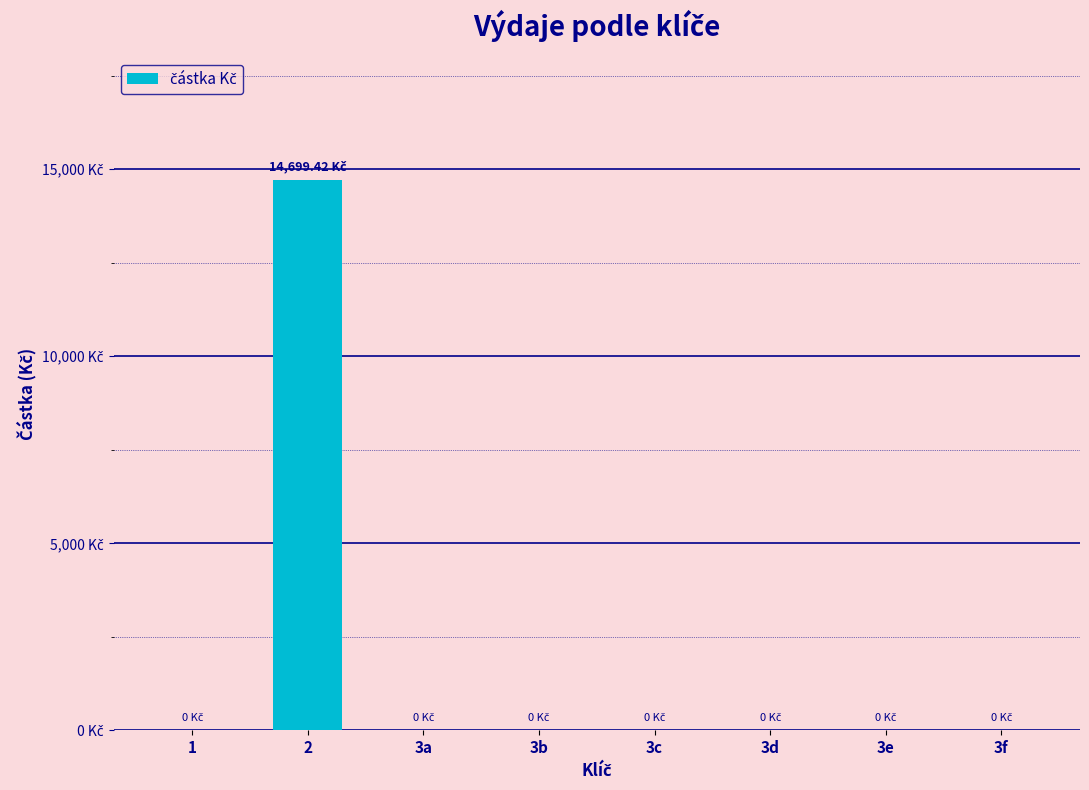

Reading left to right, what are all the values shown in this chart?

1=0.0	2=14699.4	3a=0.0	3b=0.0	3c=0.0	3d=0.0	3e=0.0	3f=0.0